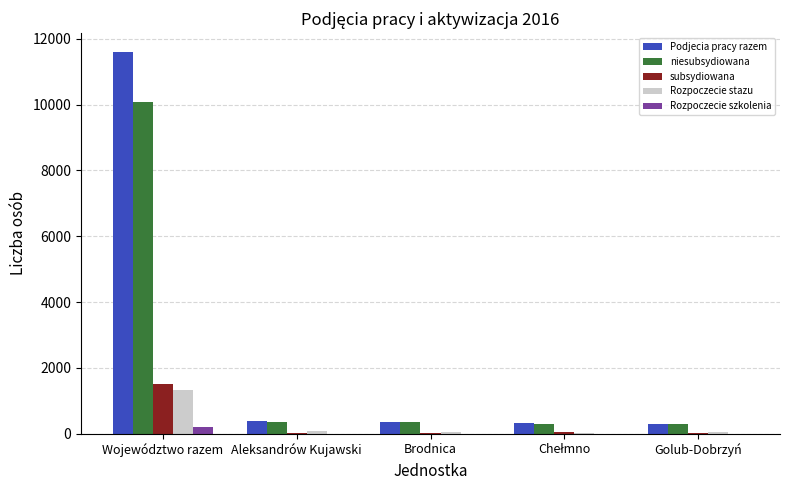

Between Województwo razem and Aleksandrów Kujawski, which series saw the biggest shift?

Podjecia pracy razem